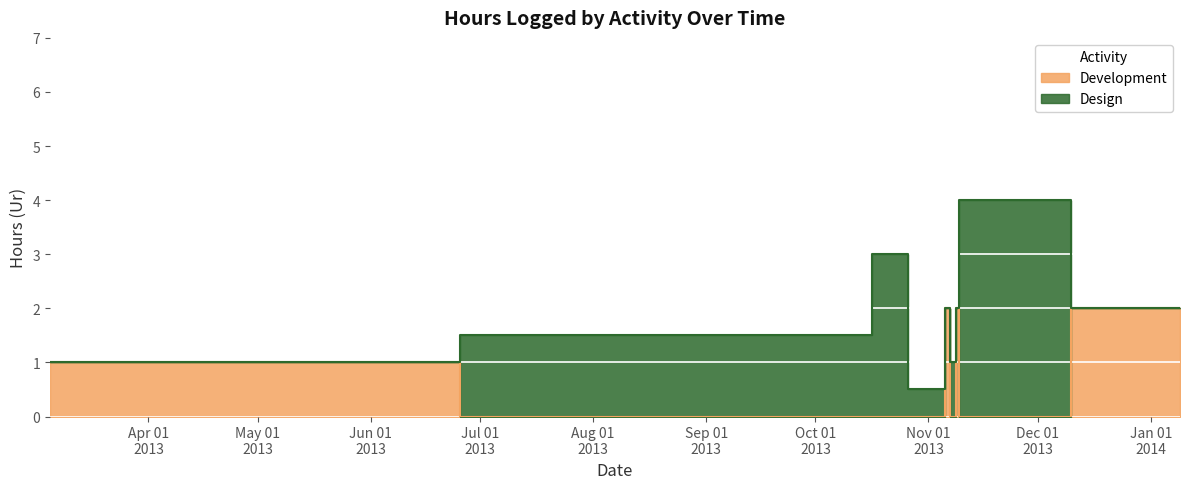

Does the chart display data point markers on the line(s)?

No